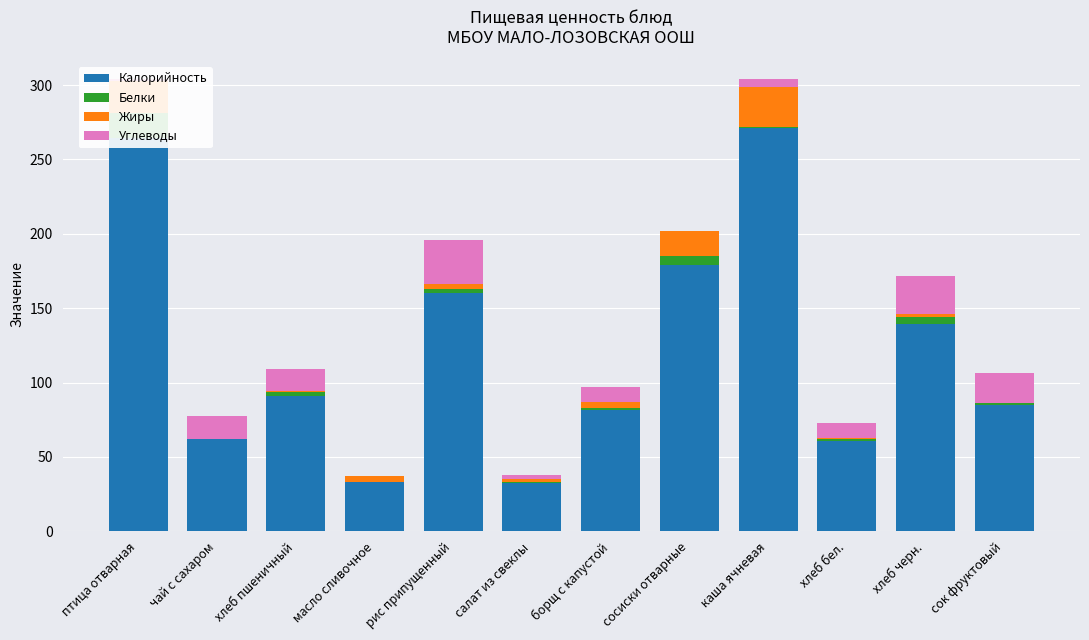

What is the sum of all Калорийность values?

1459.9